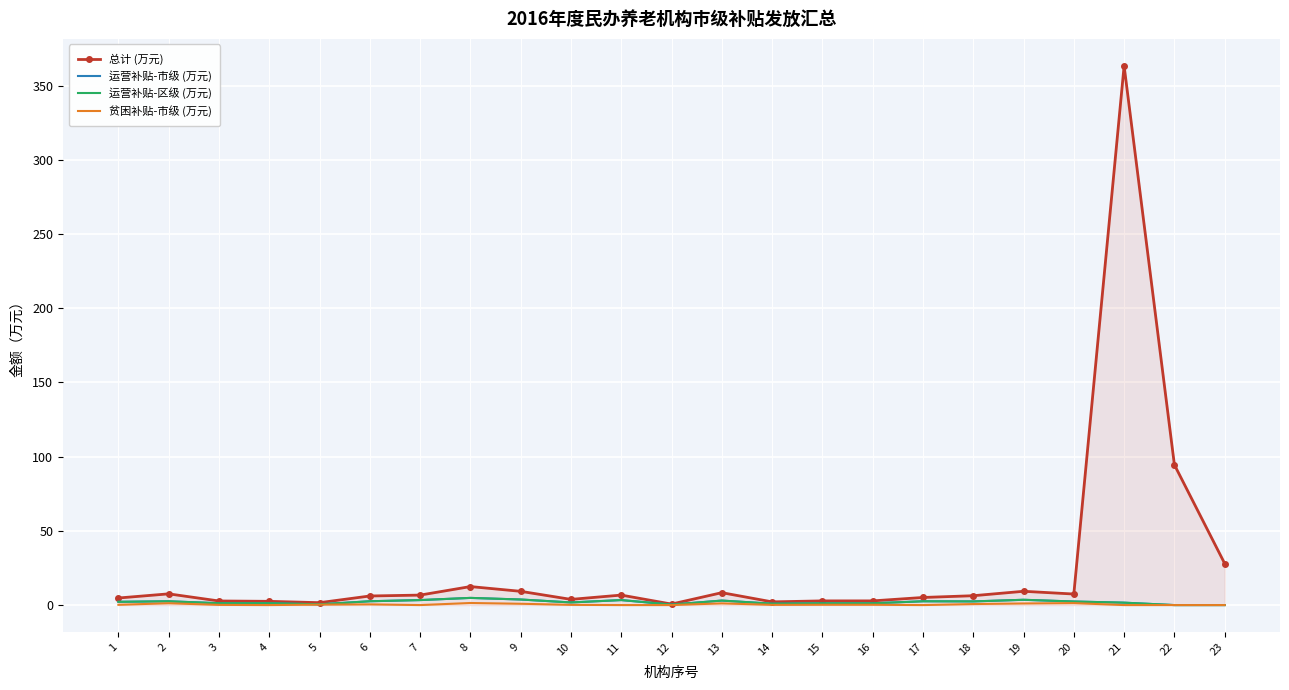

Which has a higher value, 17 or 5?

17